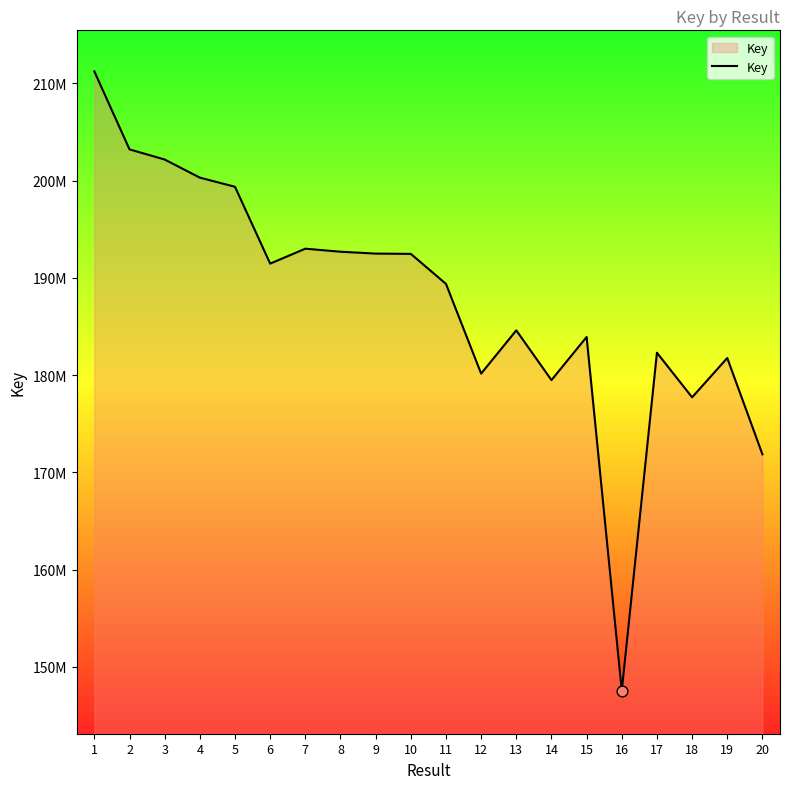

Does the chart have visible grid lines?

No